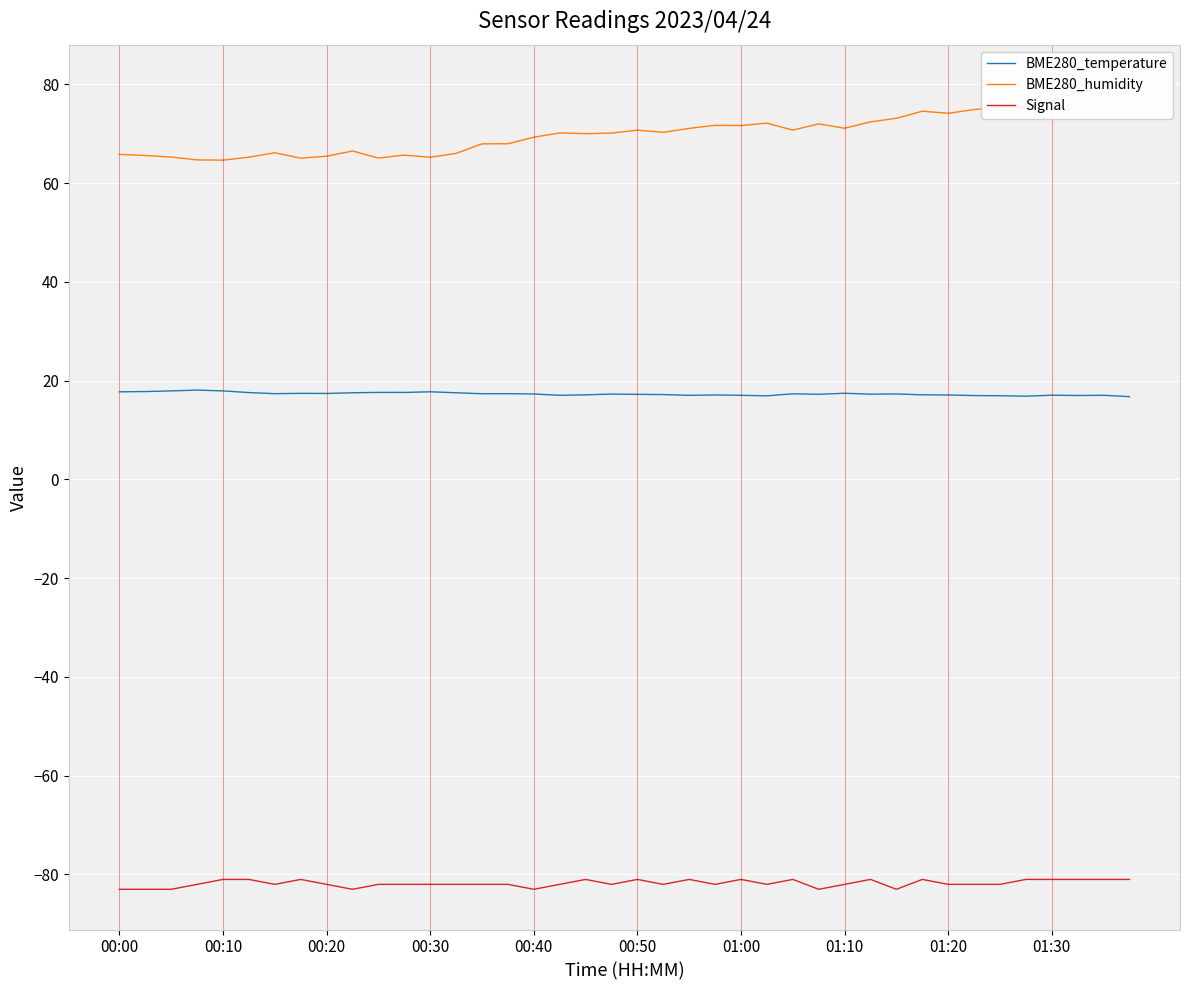

True or false: BME280_temperature and Signal cross at least once.

False